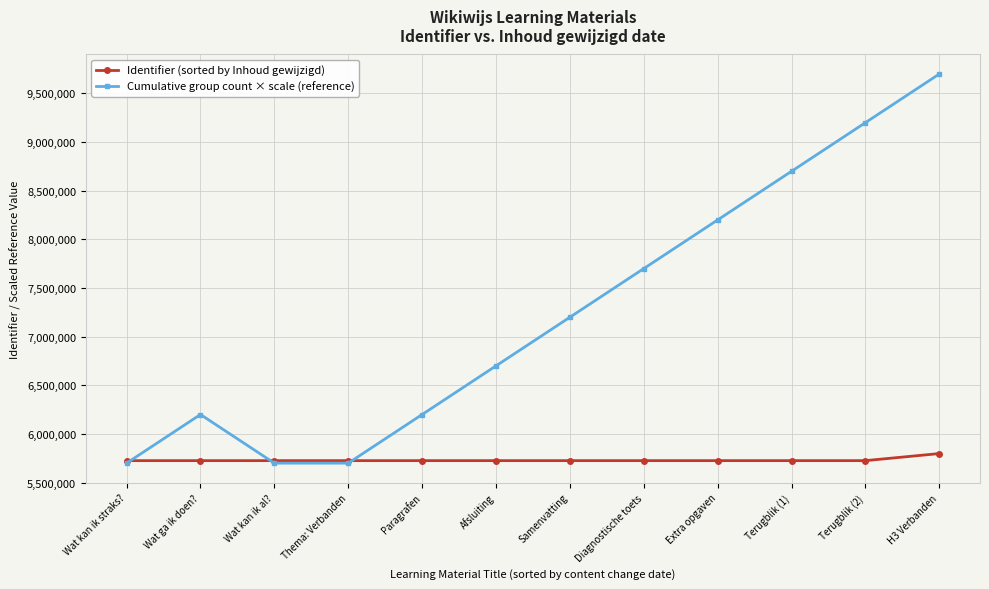

Which series has the largest total across all categories?

Cumulative group count × scale (reference)